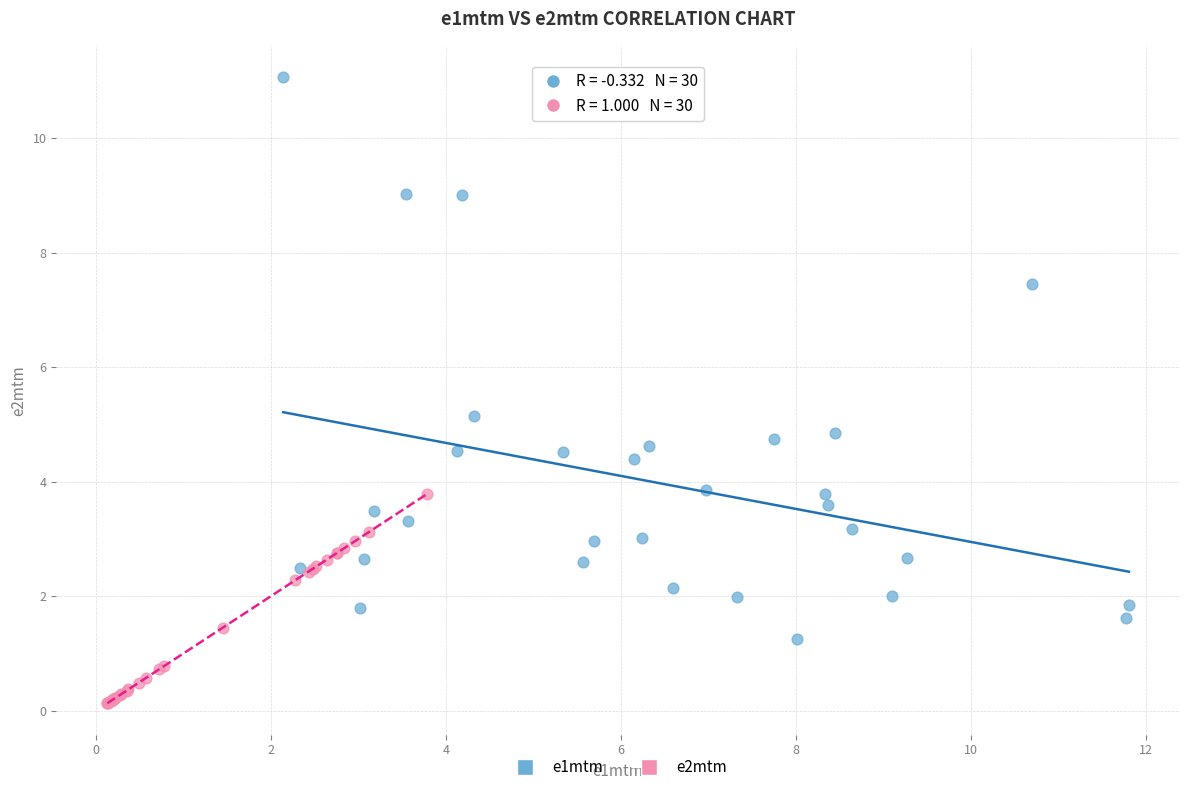

Which series contains the lowest Y value?

e2mtm